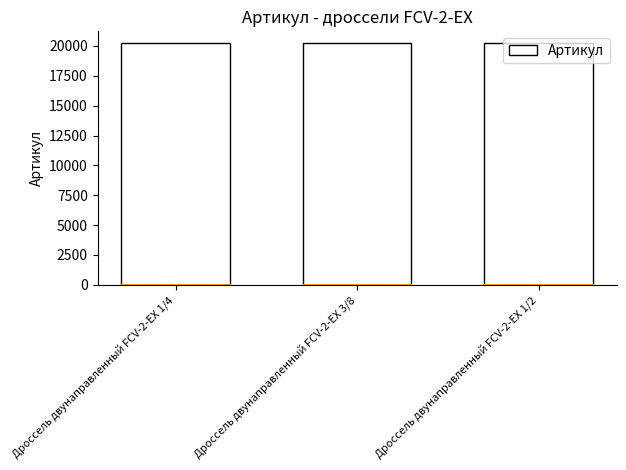

What is the smallest value displayed?

20215